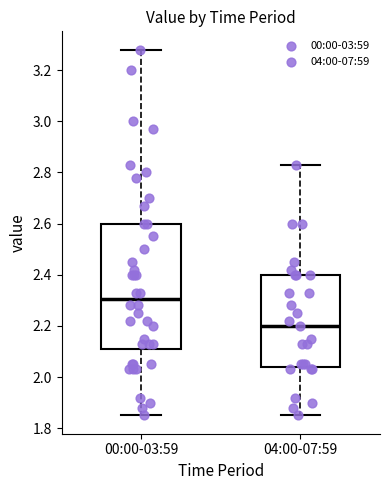

Reading left to right, transcribe this box plot: for each box, give where its median line is, the range the box spans, and where its two whiskers end, as read against the y-axis. The values are not printed on the chart, so give them approximately, as read against the axis.

00:00-03:59: median 2.30, box 2.12 to 2.60, whiskers 1.86 to 3.28
04:00-07:59: median 2.20, box 2.04 to 2.40, whiskers 1.86 to 2.84